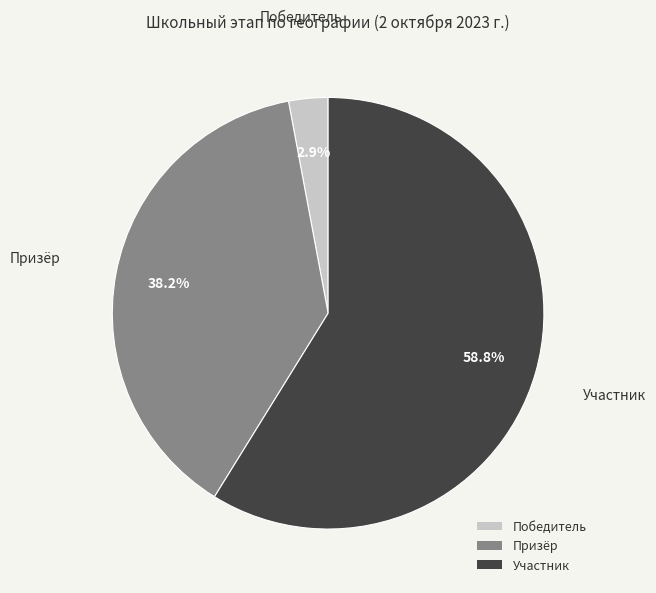

Combined, do Участник and Призёр account for over 50%?

Yes